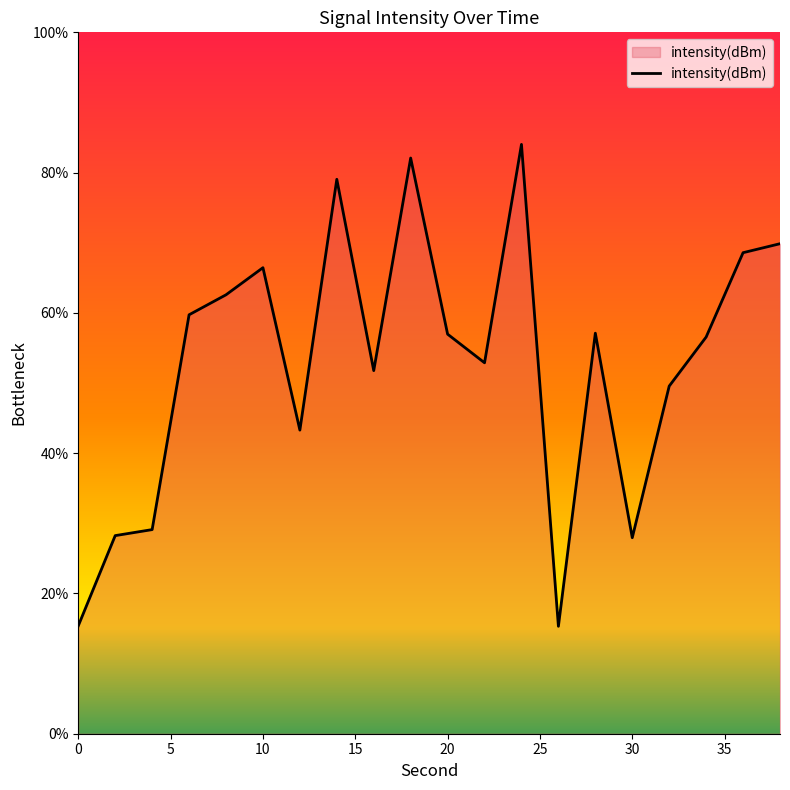

What is the maximum value shown in the chart?

84.0